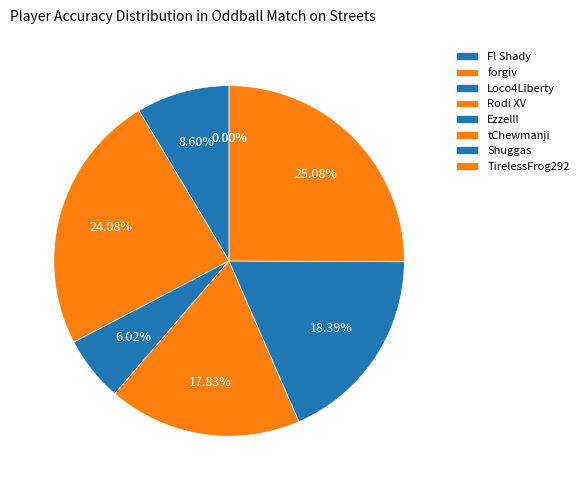

To the nearest percent, what is the difference between the largest and smallest slice percentages?

25%